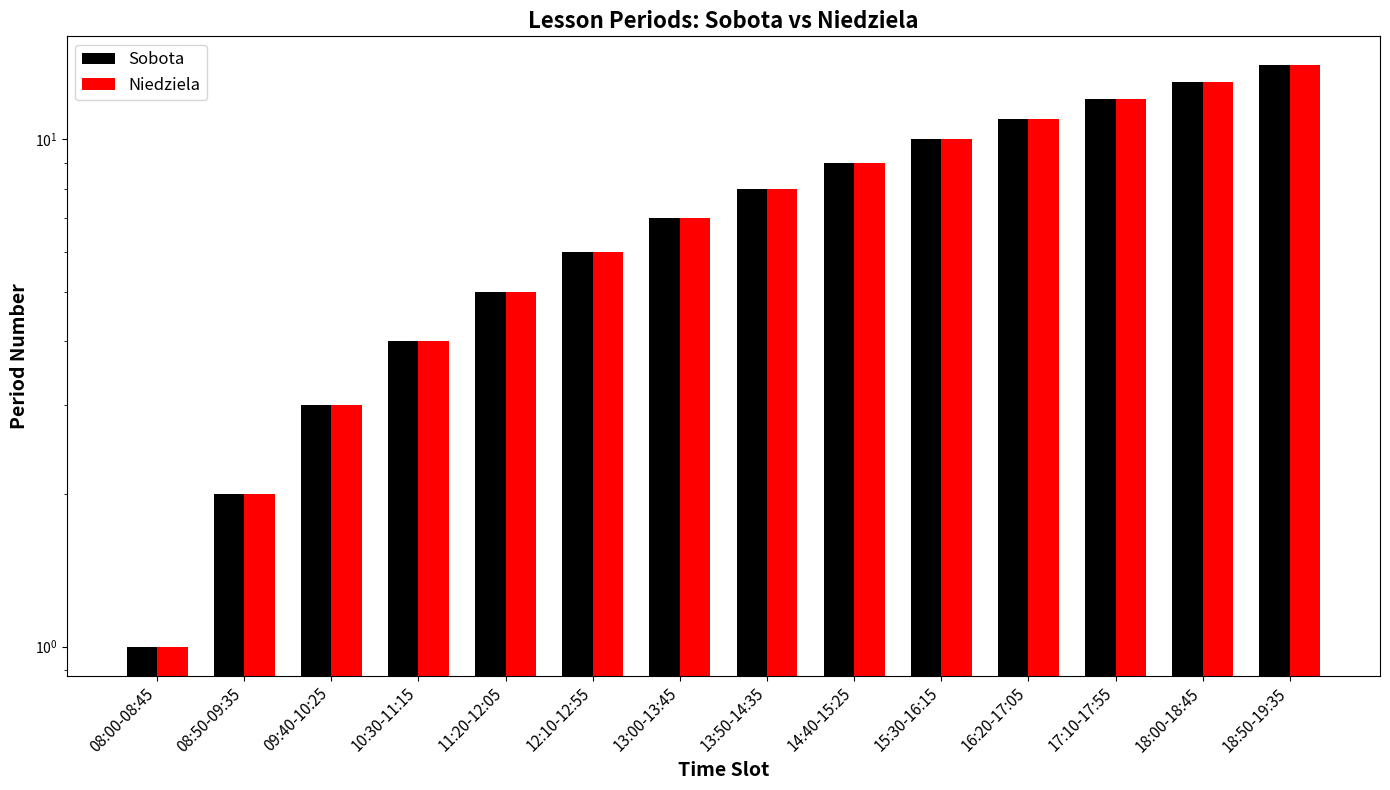

How many data points in Niedziela are less than 8?

7